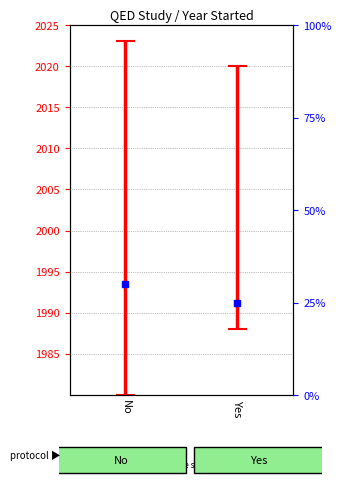

What is the label of the 1st point from the left?

No